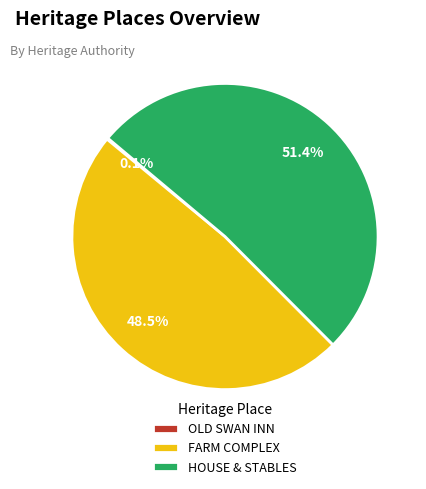

Which has a higher value, FARM COMPLEX or HOUSE & STABLES?

HOUSE & STABLES